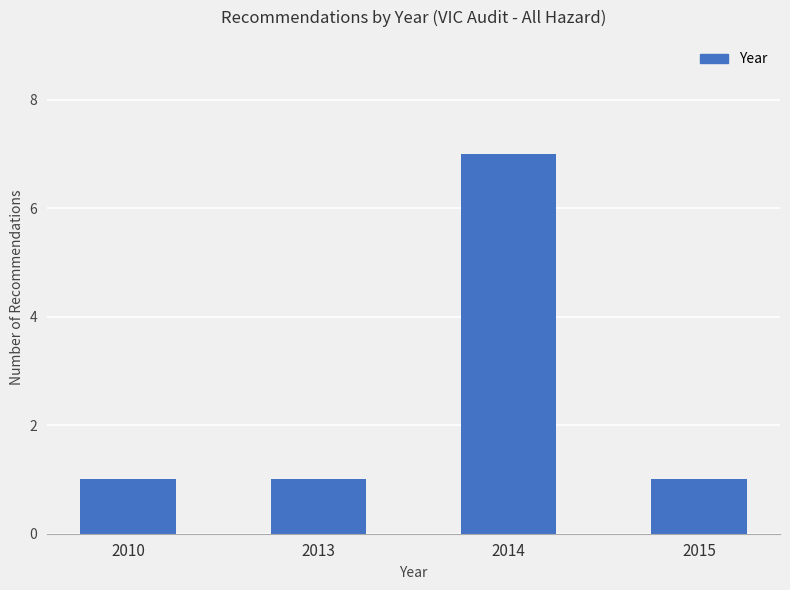

How many values are between 1 and 7?

4